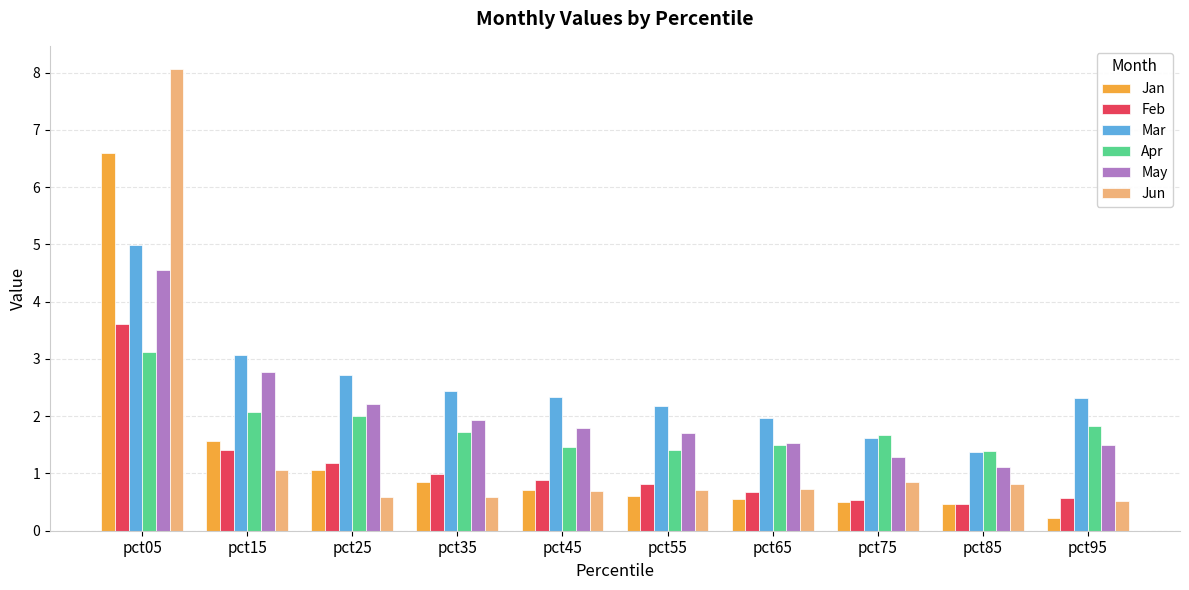

Which series has the widest spread of values?

Jun